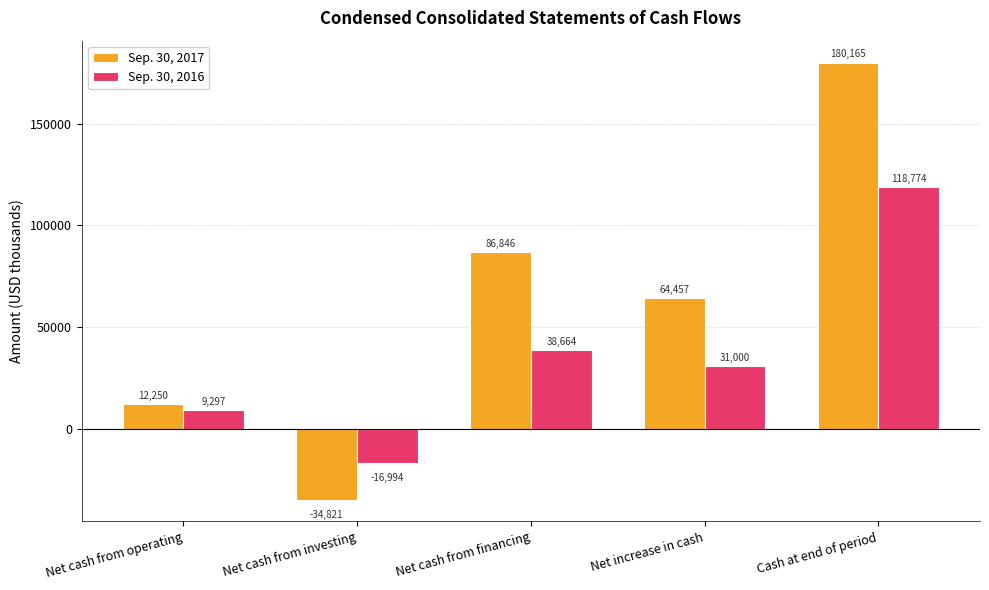

What is the difference between the second highest and minimum values in the Sep. 30, 2017 series?

121667